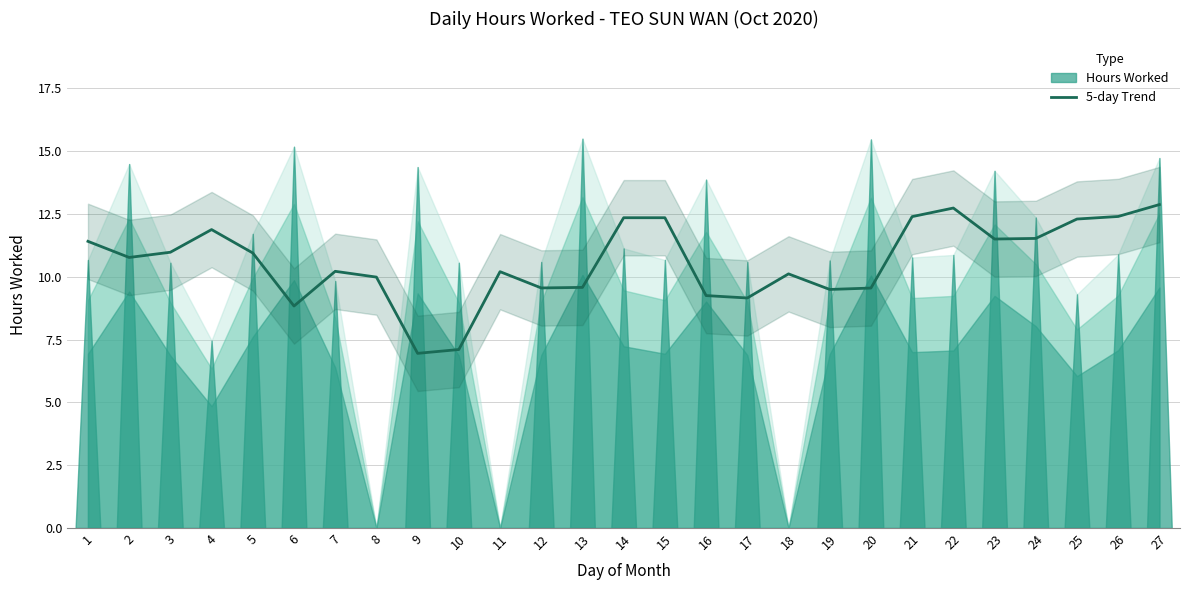

True or false: the data has more than 1 interior local peaks.

True